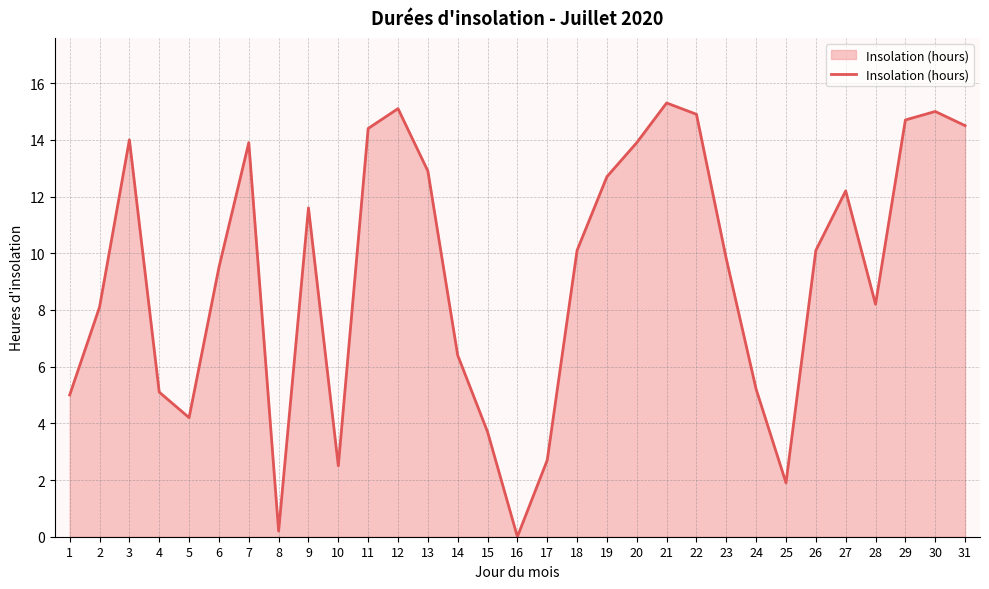

What is the ratio of the value at 5 to the value at 1?

0.8